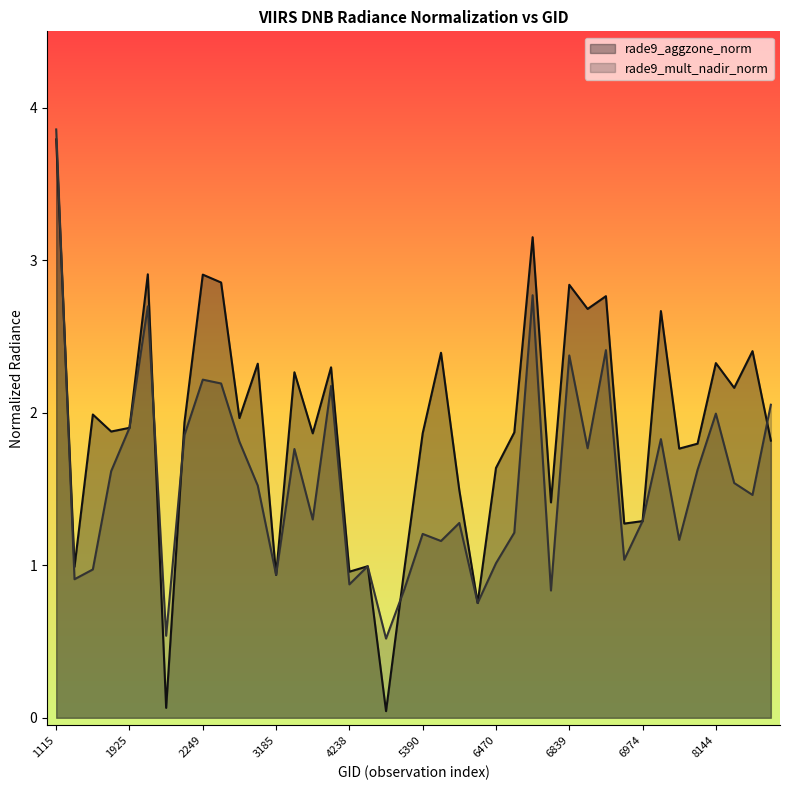

Reading left to right, extract all data points from this chart.

rade9_aggzone_norm: 3.8	1.0	2.0	1.9	1.9	2.9	0.1	1.9	2.9	2.9	2.0	2.3	0.9	2.3	1.9	2.3	1.0	1.0	0.0	1.0	1.9	2.4	1.5	0.8	1.6	1.9	3.2	1.4	2.8	2.7	2.8	1.3	1.3	2.7	1.8	1.8	2.3	2.2	2.4	1.8
rade9_mult_nadir_norm: 3.9	0.9	1.0	1.6	1.9	2.7	0.5	1.9	2.2	2.2	1.8	1.5	0.9	1.8	1.3	2.2	0.9	1.0	0.5	0.8	1.2	1.2	1.3	0.8	1.0	1.2	2.8	0.8	2.4	1.8	2.4	1.0	1.3	1.8	1.2	1.6	2.0	1.5	1.5	2.1